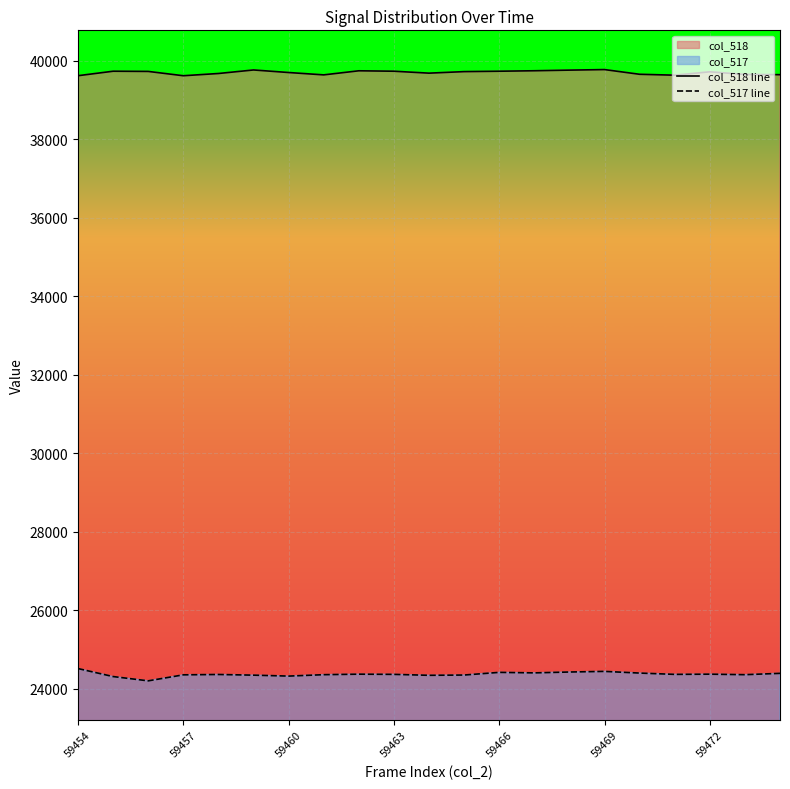

Rank the series by their average value, from lowest to highest.

col_517 line, col_518 line